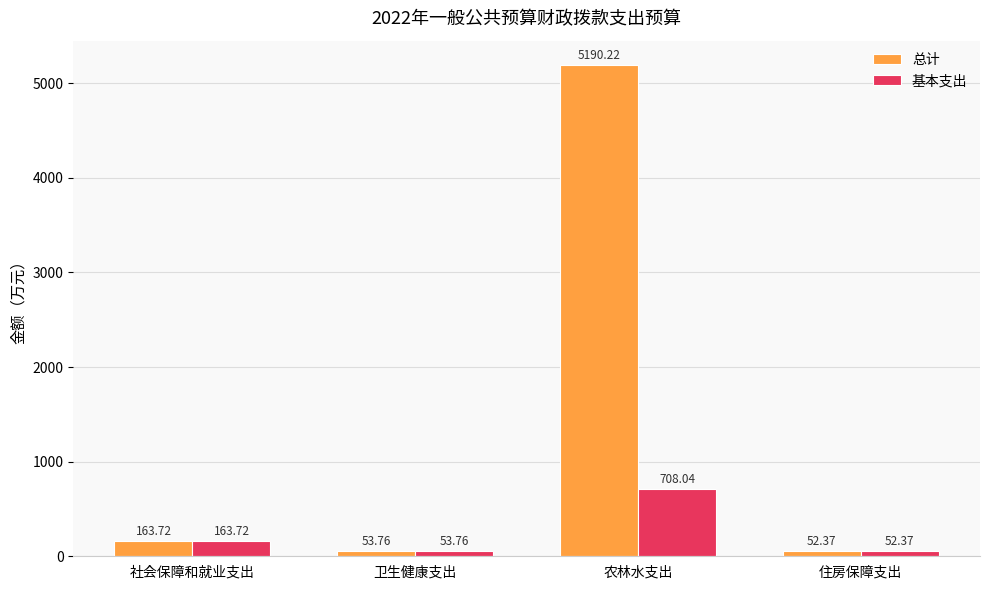

Which label corresponds to the largest value in the chart?

农林水支出